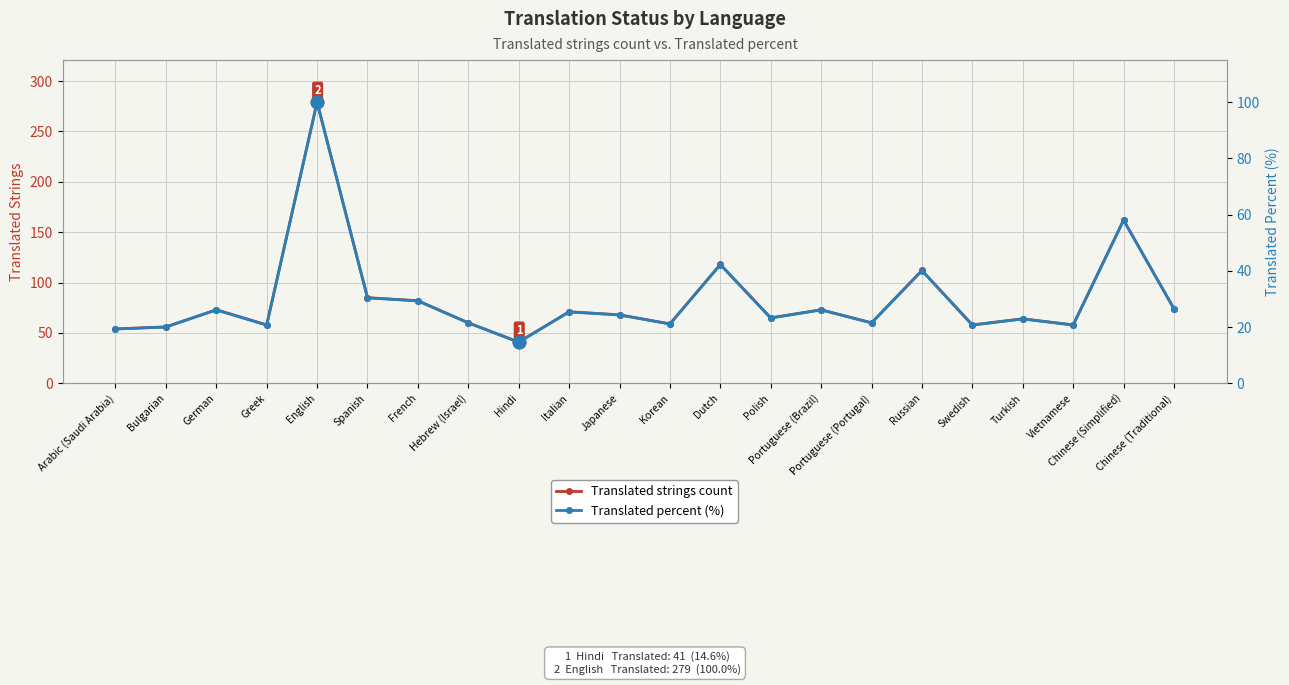

What is the label of the 22nd point from the left?

Chinese (Traditional)